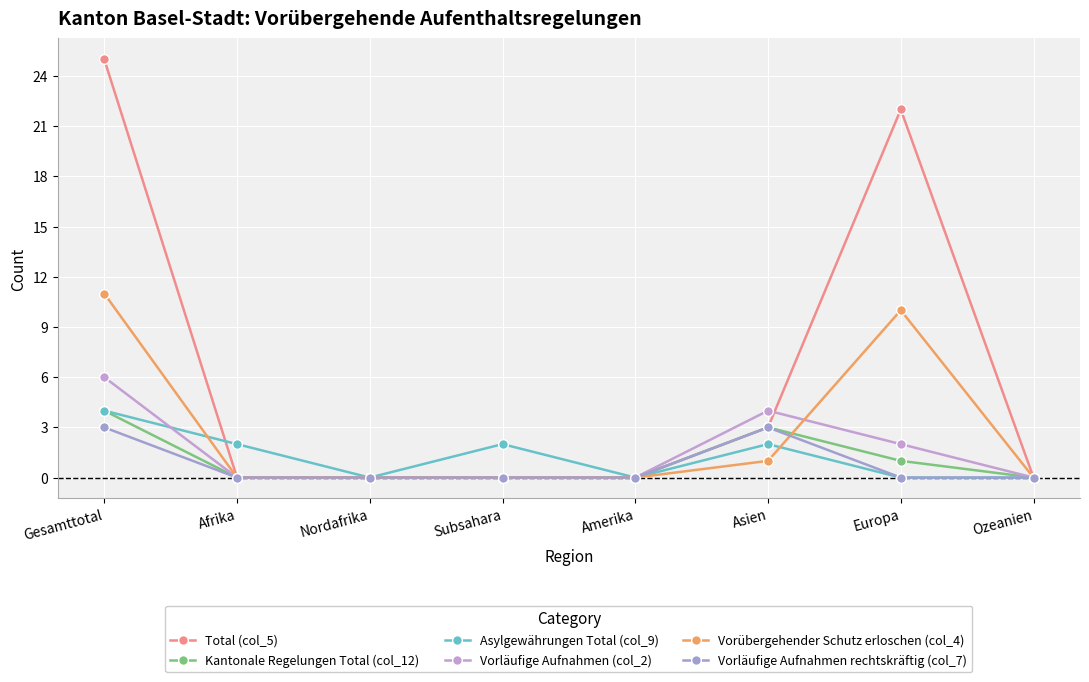

What is the difference between the maximum and minimum values in the Kantonale Regelungen Total (col_12) series?

4